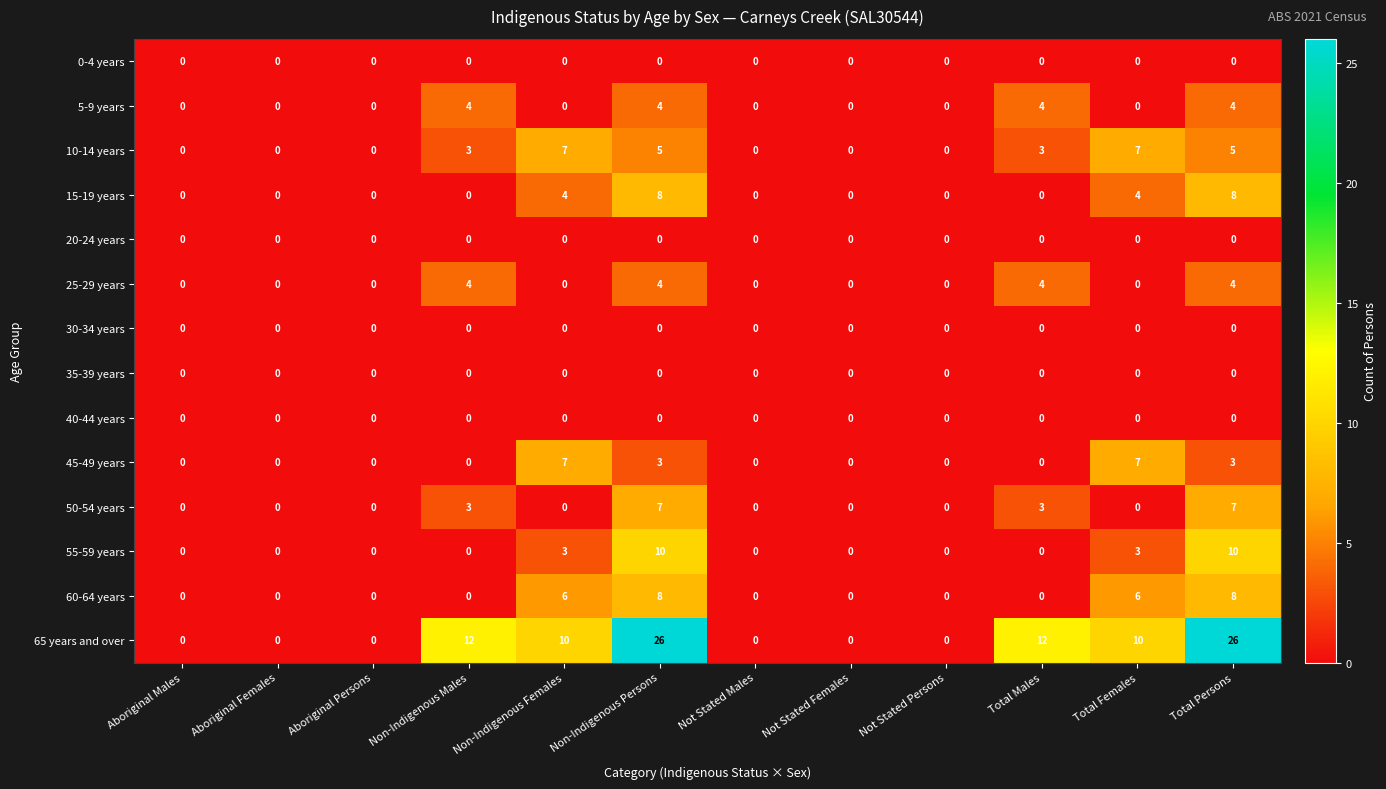

What is the sum of all 10-14 years values?

30